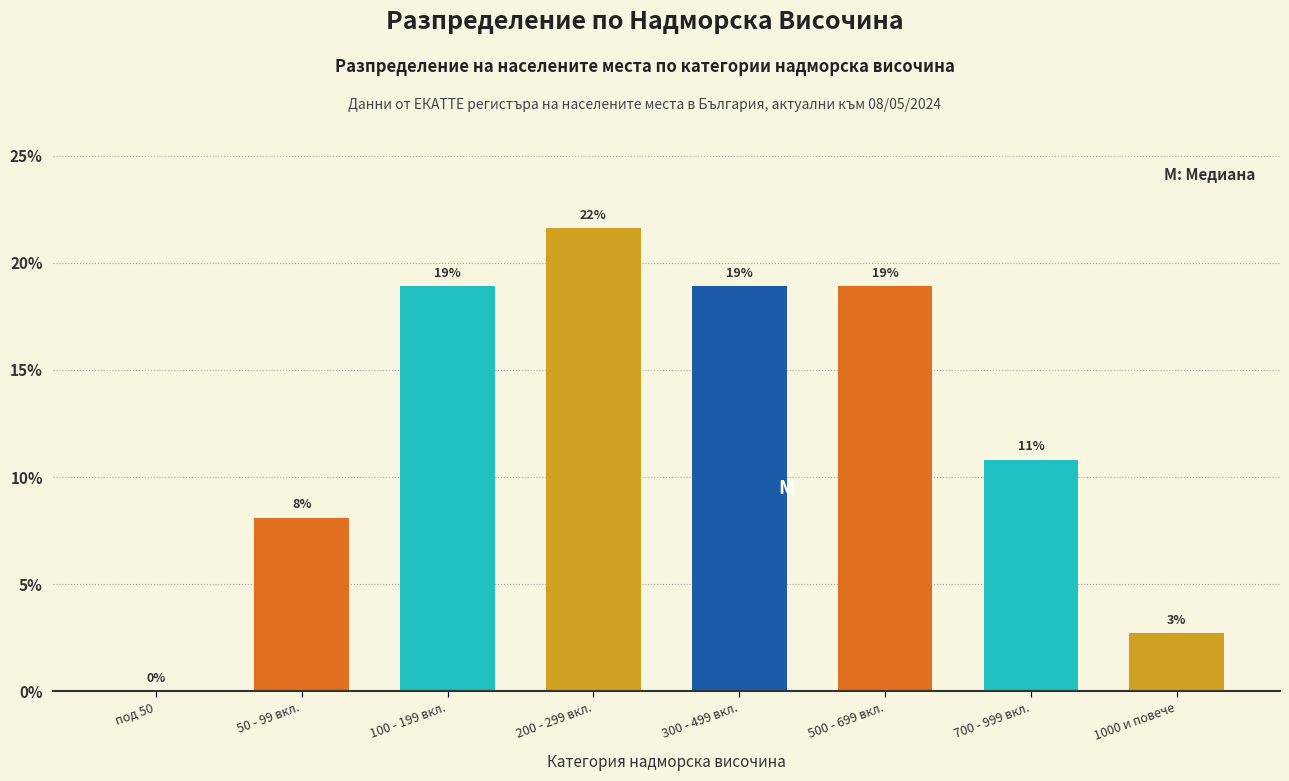

What value does the data have at 1000 и повече?

2.7